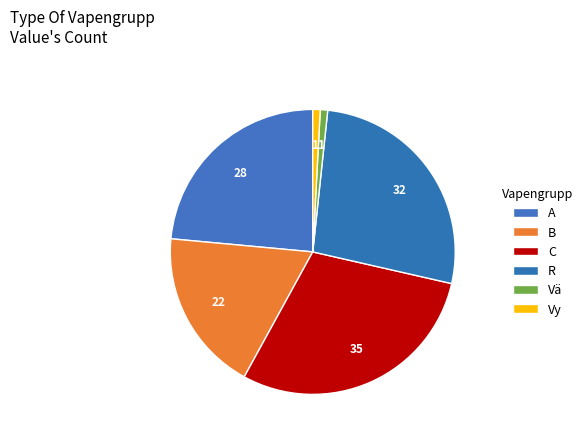

Count the number of slices in the pie.

6